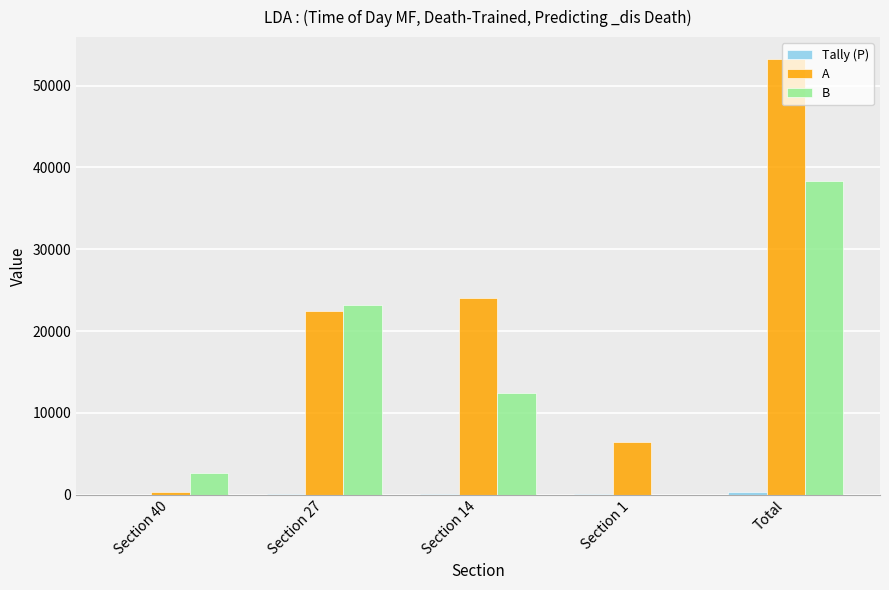

Are the bars grouped side by side (vs. stacked)?

Yes